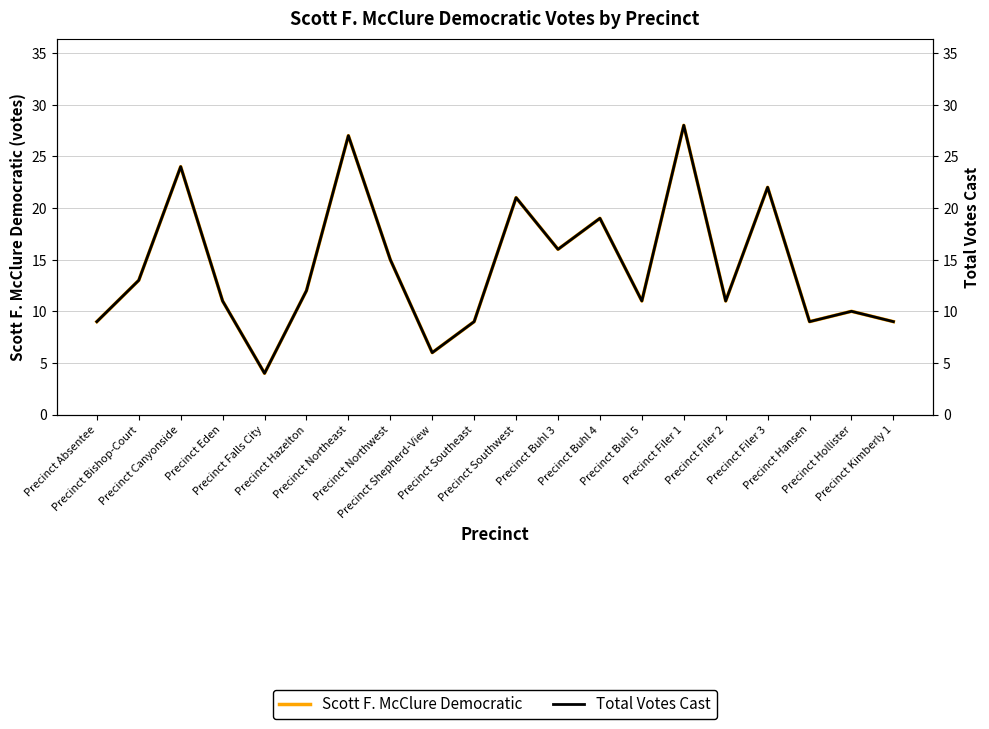

At which category is the sum across all series the highest?

Precinct Filer 1